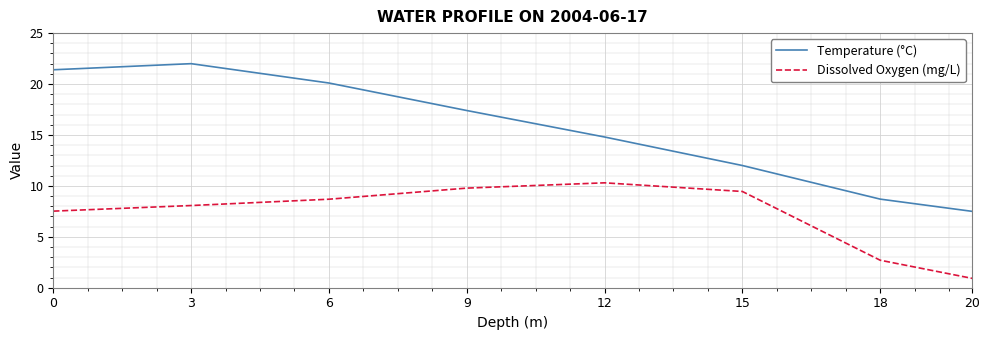

True or false: Temperature (°C) has a value of 8.9 at 0.

False